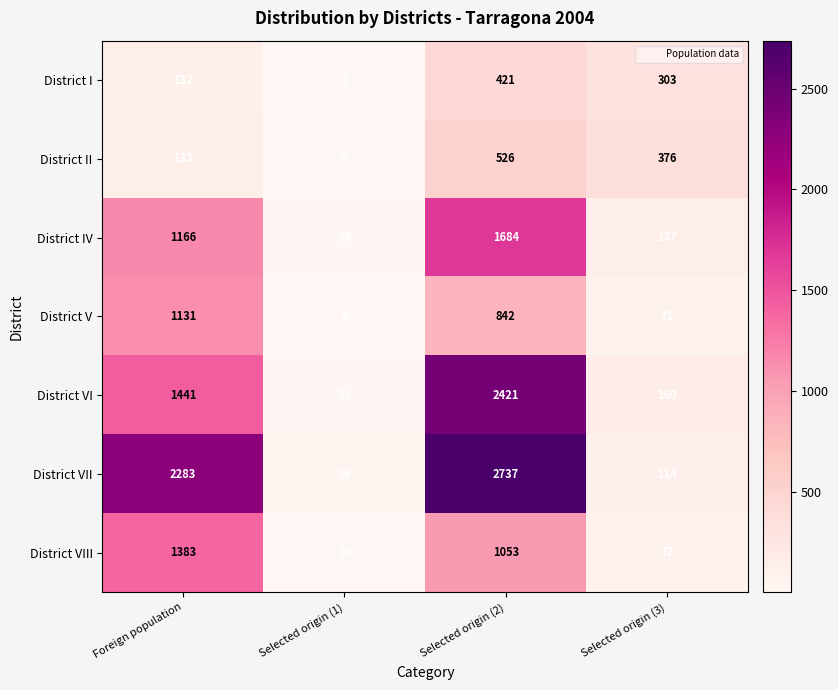

Which series has the largest total across all categories?

District VII